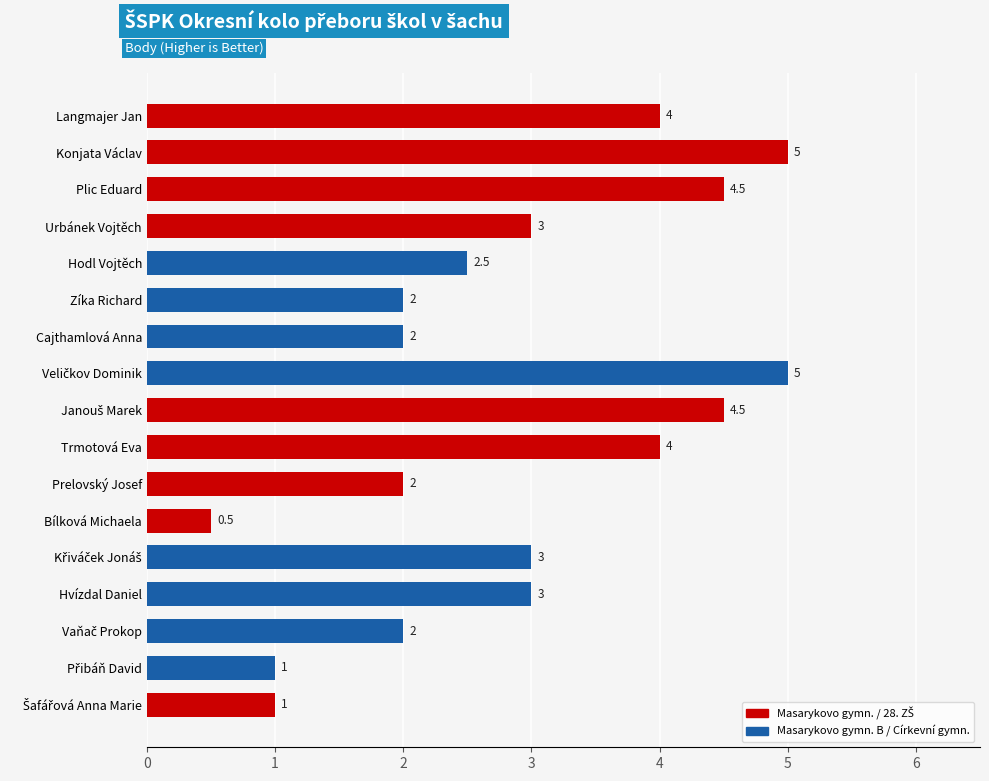

Reading bottom to top, what are all the values shown in this chart?

1.0	1.0	2.0	3.0	3.0	0.5	2.0	4.0	4.5	5.0	2.0	2.0	2.5	3.0	4.5	5.0	4.0